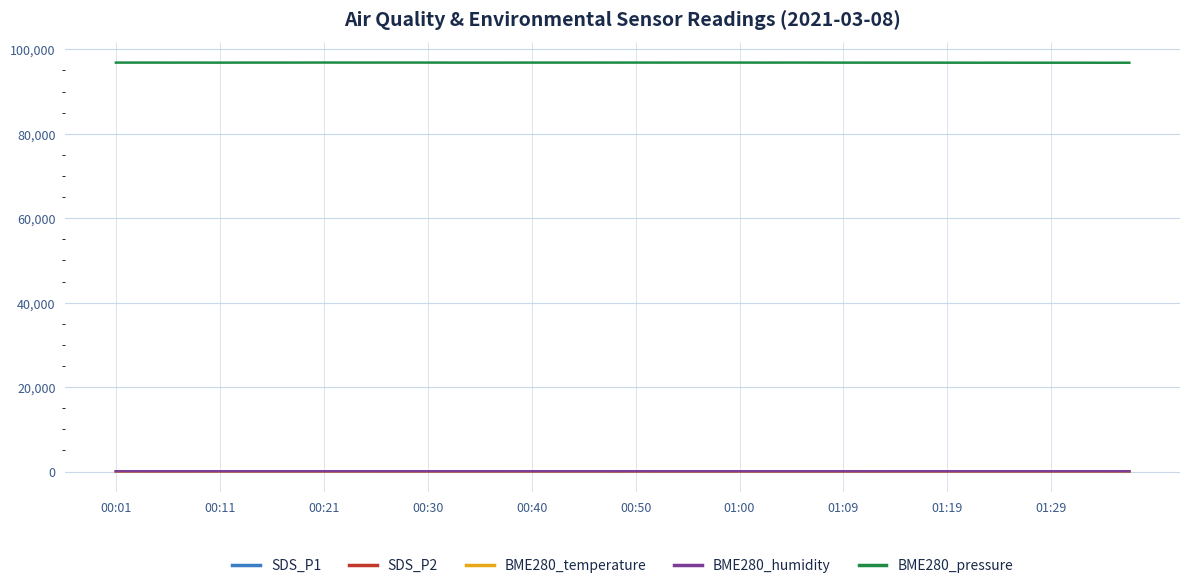

True or false: BME280_temperature and BME280_pressure intersect in this chart.

False